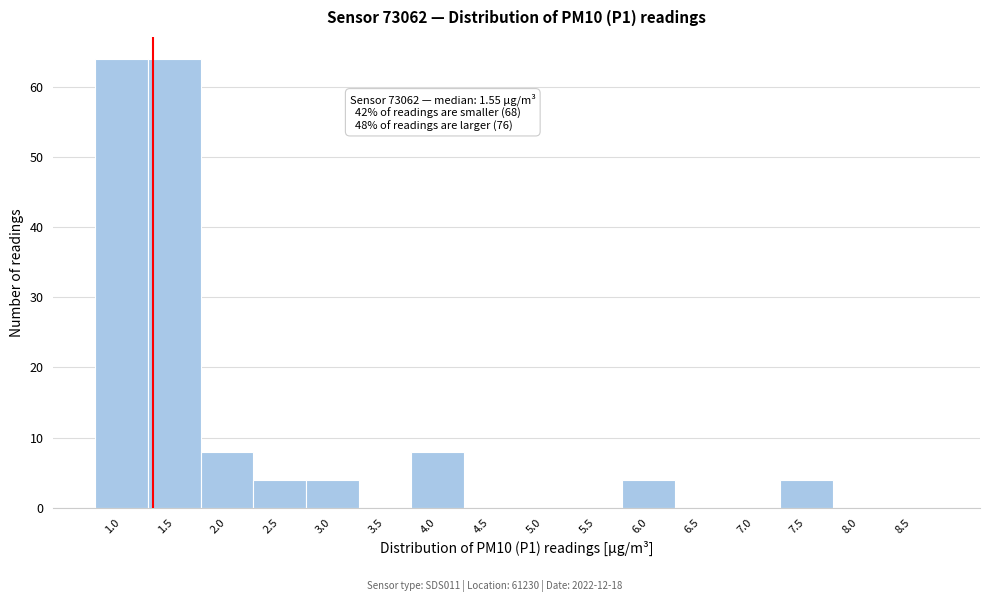

Reading left to right, what are all the values shown in this chart?

1.0=64	1.5=64	2.0=8	2.5=4	3.0=4	3.5=0	4.0=8	4.5=0	5.0=0	5.5=0	6.0=4	6.5=0	7.0=0	7.5=4	8.0=0	8.5=0